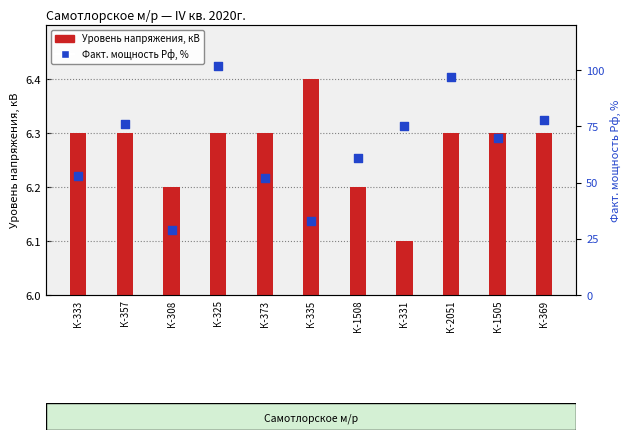

Which series reaches the minimum Y coordinate?

Уровень напряжения, кВ